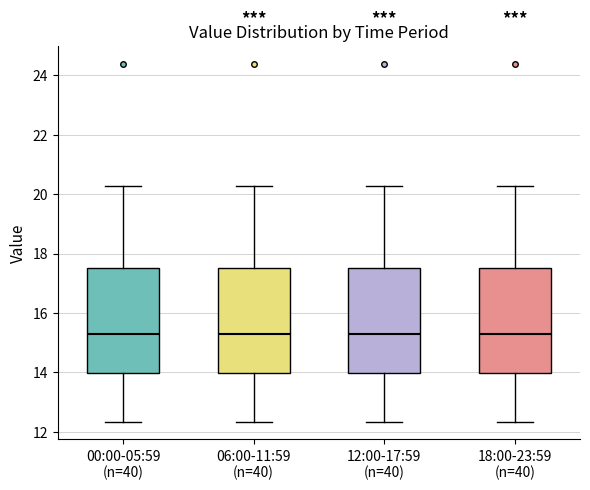

Reading left to right, transcribe this box plot: for each box, give where its median line is, the range the box spans, and where its two whiskers end, as read against the y-axis. The values are not printed on the chart, so give them approximately, as read against the axis.

00:00-05:59 (n=40): median 15.4, box 14.0 to 17.6, whiskers 12.4 to 20.2
06:00-11:59 (n=40): median 15.4, box 14.0 to 17.6, whiskers 12.4 to 20.2
12:00-17:59 (n=40): median 15.4, box 14.0 to 17.6, whiskers 12.4 to 20.2
18:00-23:59 (n=40): median 15.4, box 14.0 to 17.6, whiskers 12.4 to 20.2